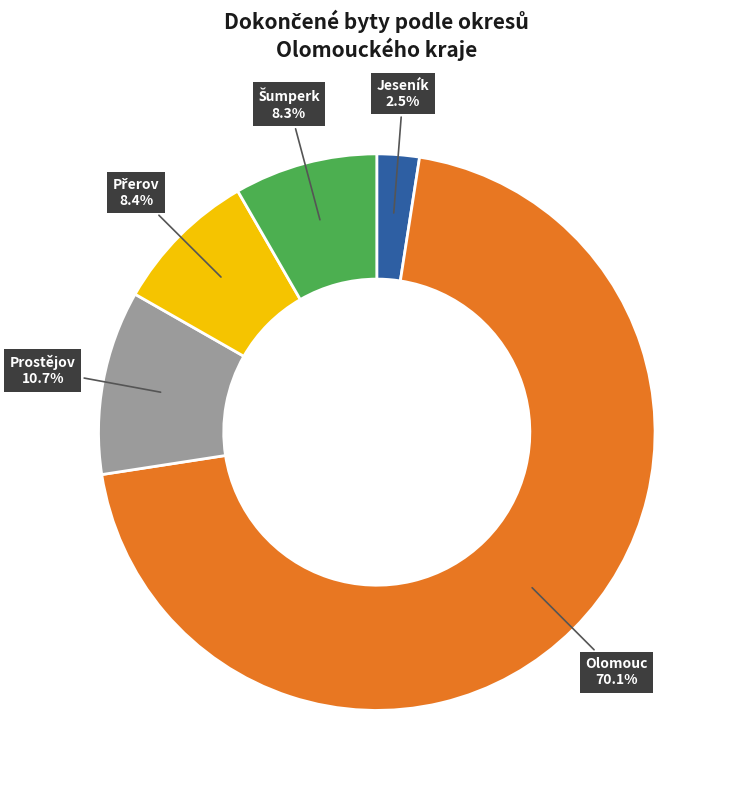

How much of the chart is everything except Olomouc?

29.9%